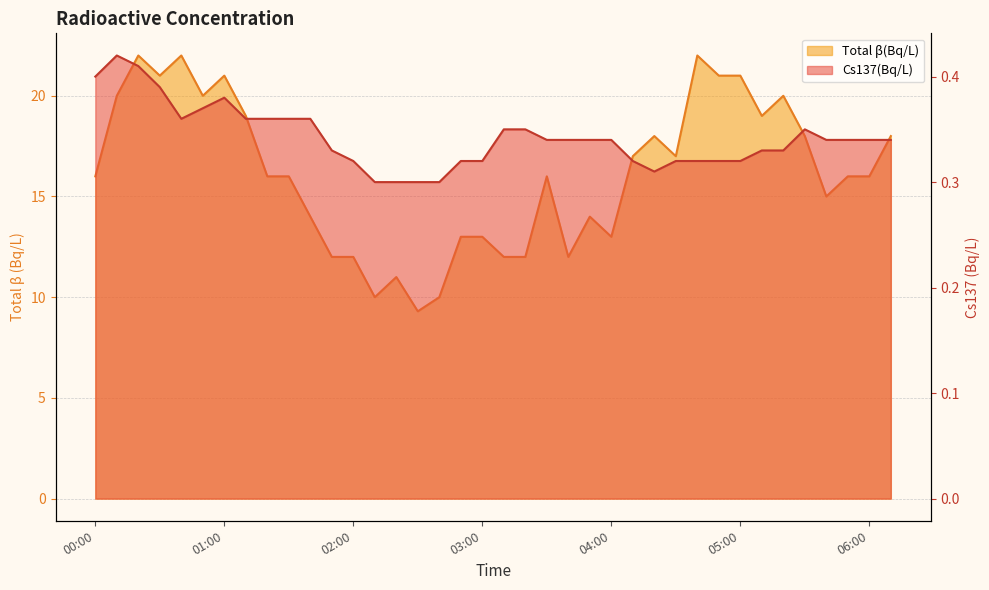

Count the Cs137(Bq/L) values in the range 0 to 1.

38